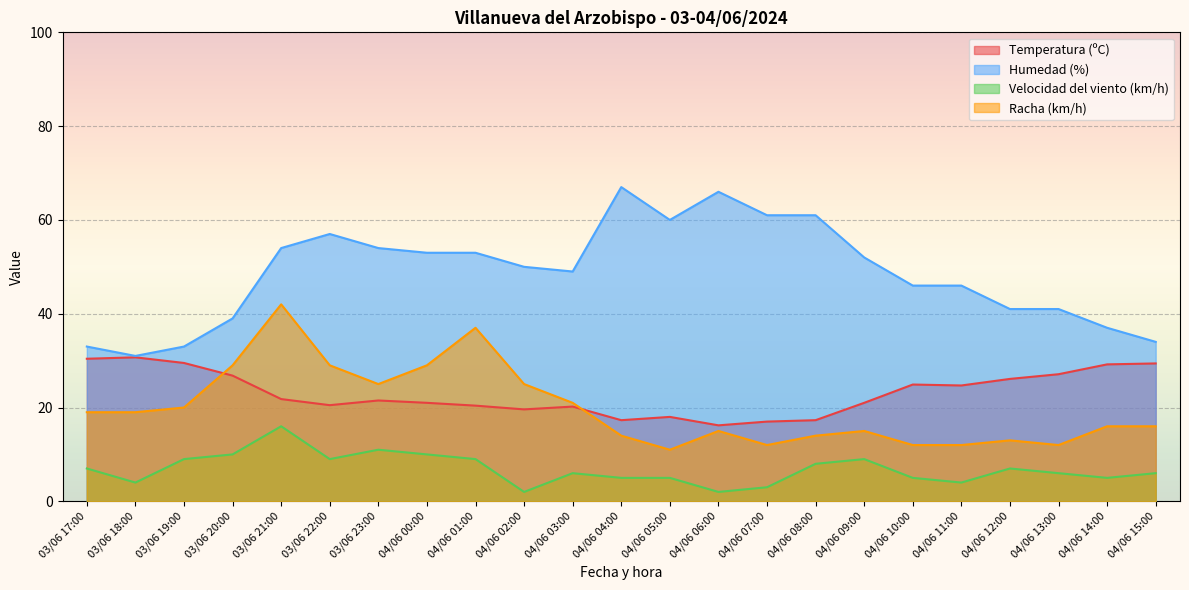

At which category is the sum across all series the highest?

03/06 21:00